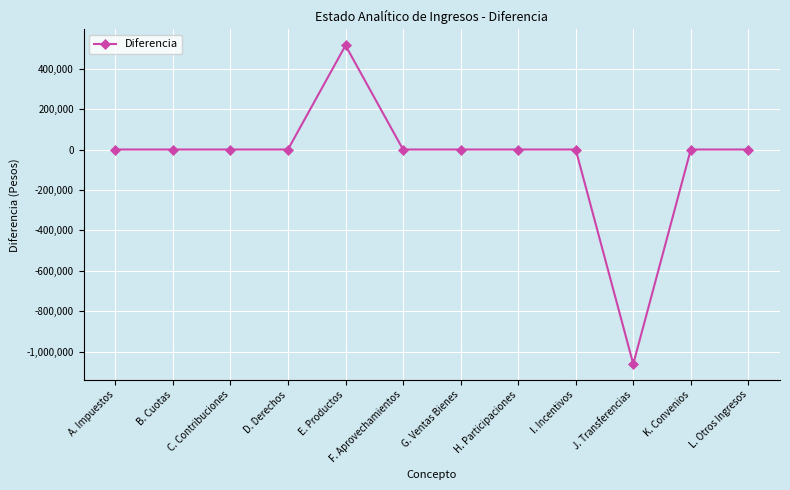

How many data points does each series have?

12